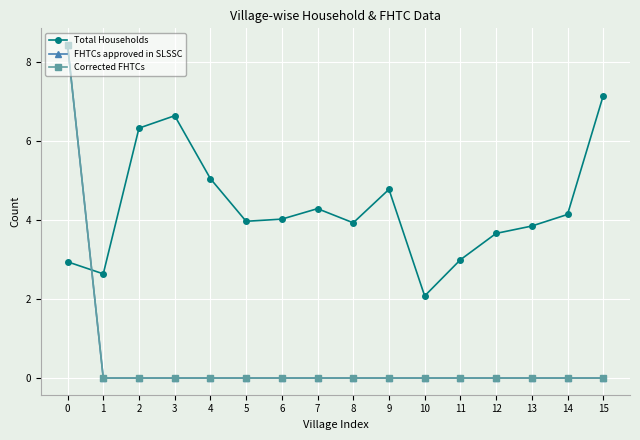

Does the chart have visible grid lines?

Yes